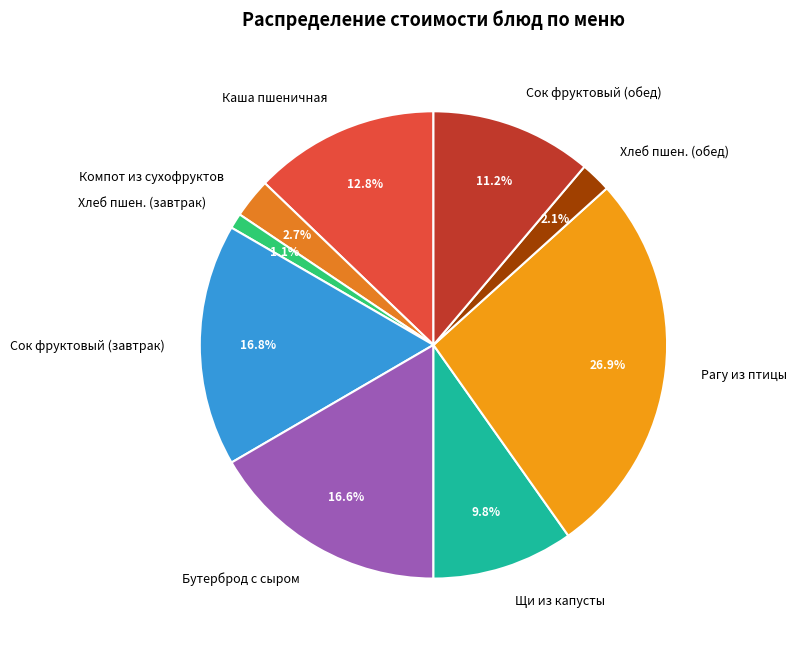

Approximately how many times larger is the value at Сок фруктовый (завтрак) compared to Рагу из птицы?

0.6